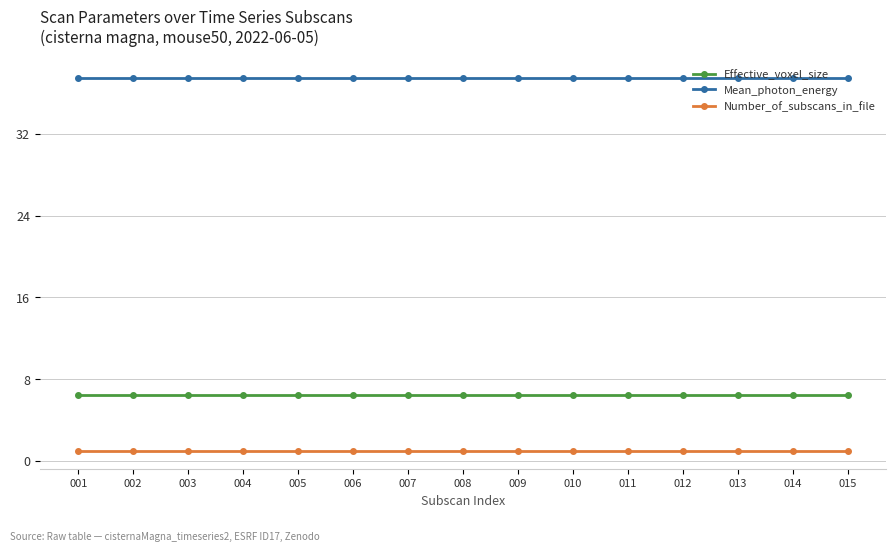

At 008, list the series in order from smallest to largest.

Number_of_subscans_in_file, Effective_voxel_size, Mean_photon_energy